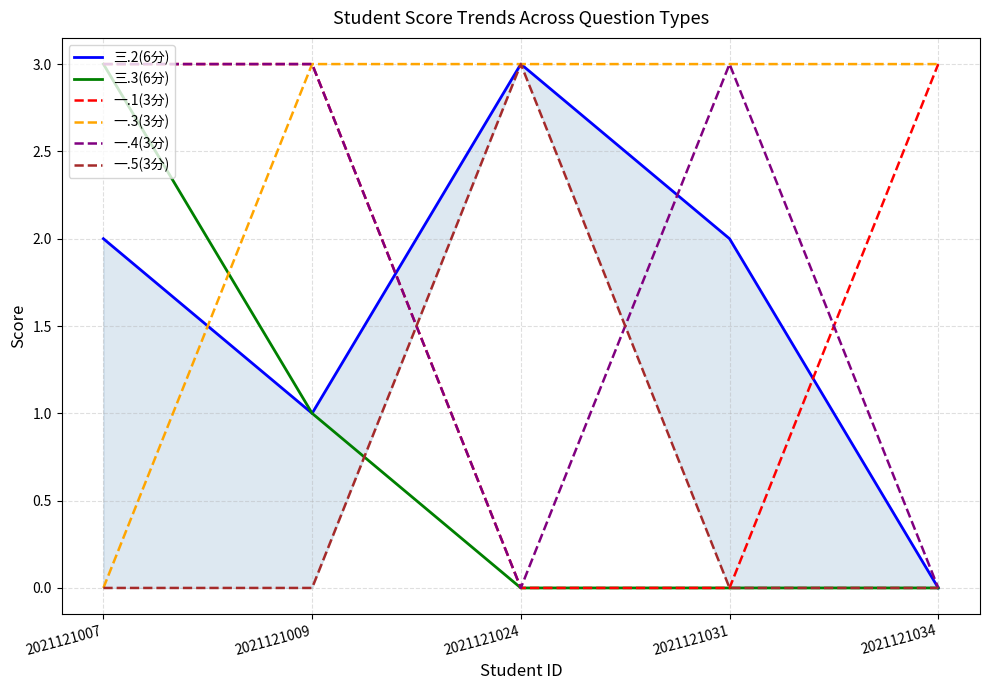

At which category is the sum across all series the highest?

2021121007